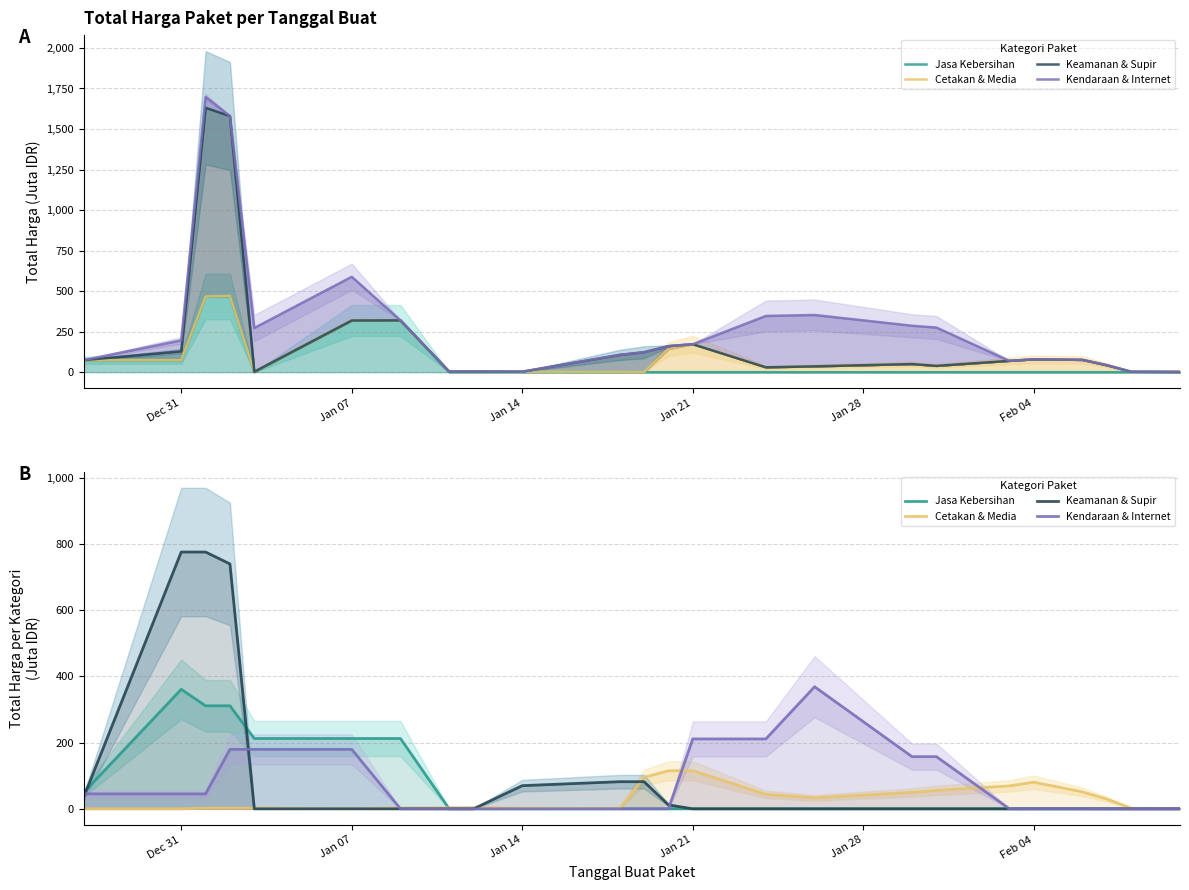

The Keamanan & Supir series shows -461.9 at 16. True or false?

False